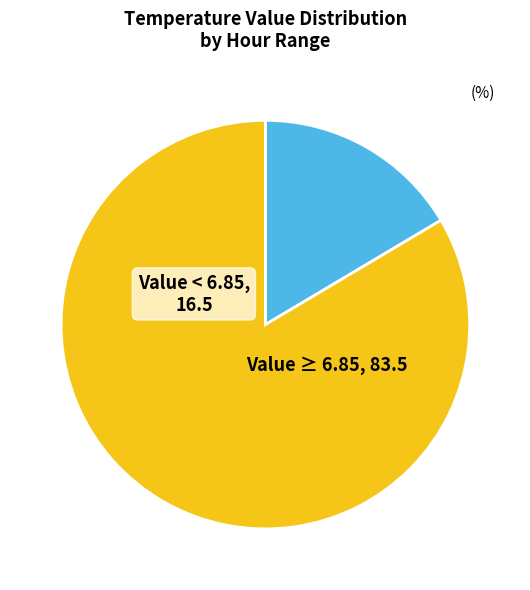

Does any single category account for the majority?

Yes